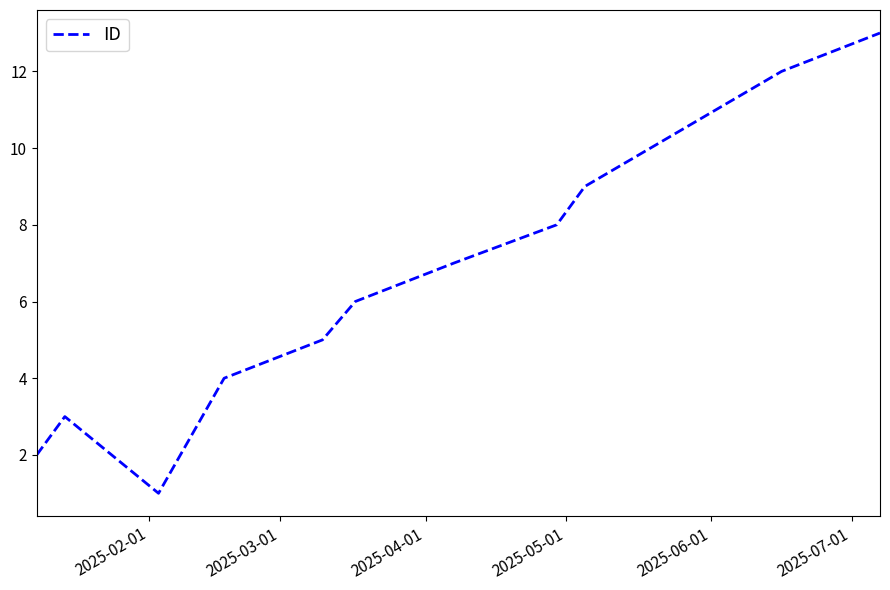

Does the chart display data point markers on the line(s)?

No